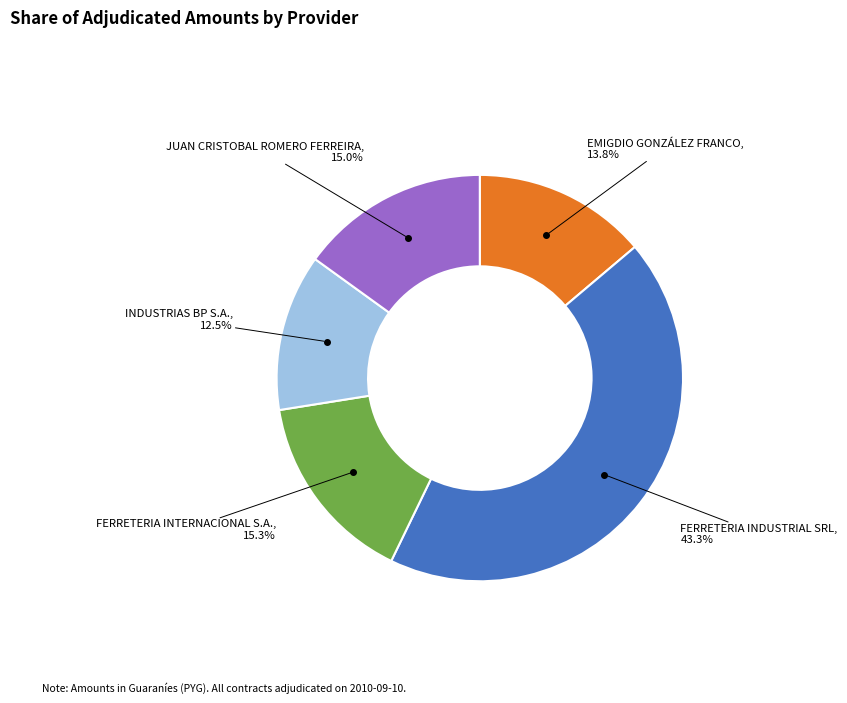

How many slices are in this pie chart?

5